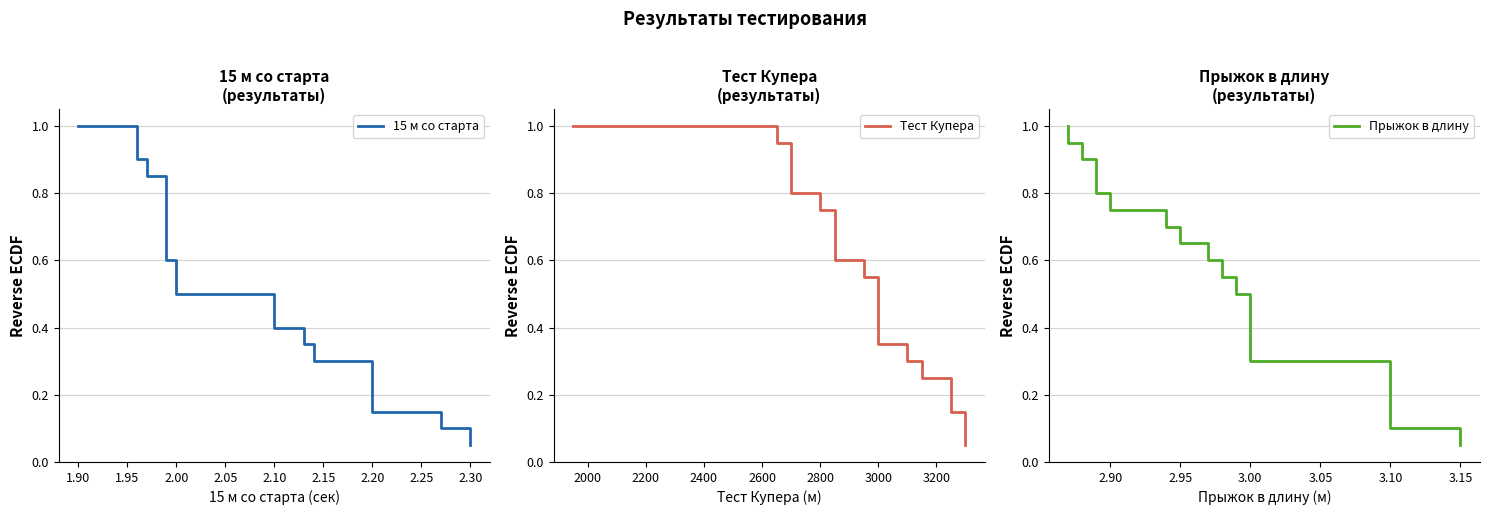

Which series has the largest total across all categories?

15 м со старта